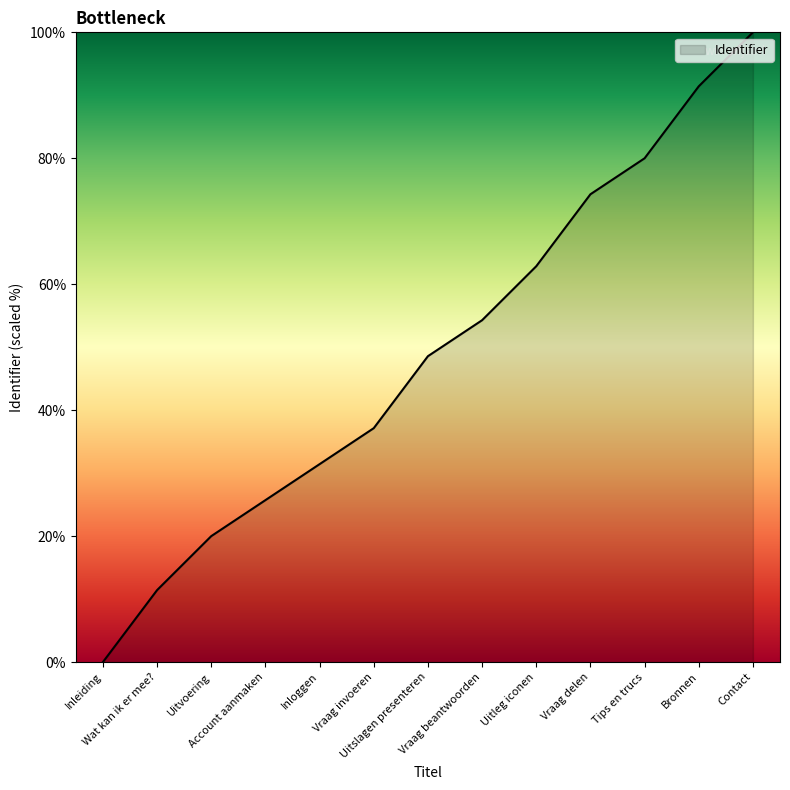

What is the difference between the maximum and minimum values?

100.0